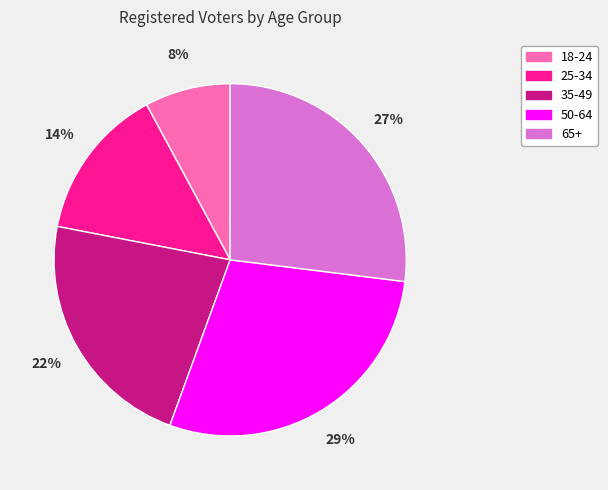

Does 65+ represent more than half of the total?

No